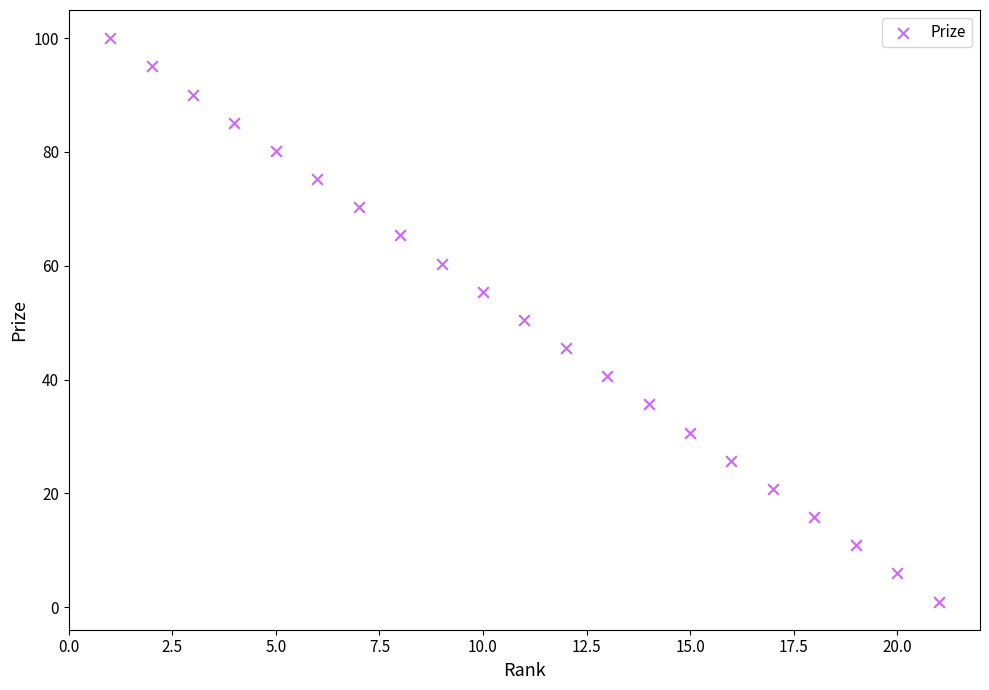

What is the range of X values (max minus min)?

20.0